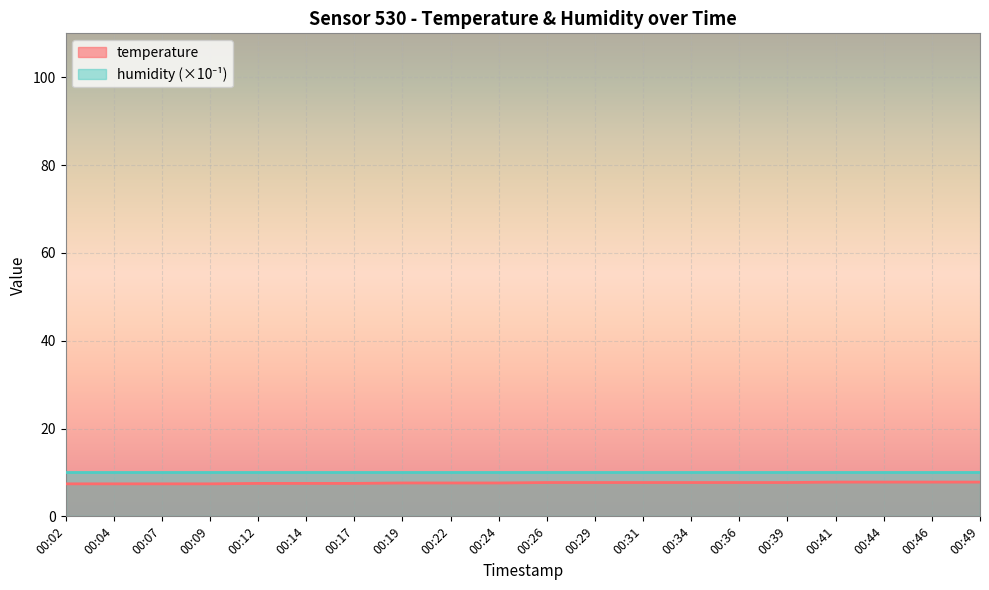

What is the difference between the values at 00:41 and 00:39?

0.1